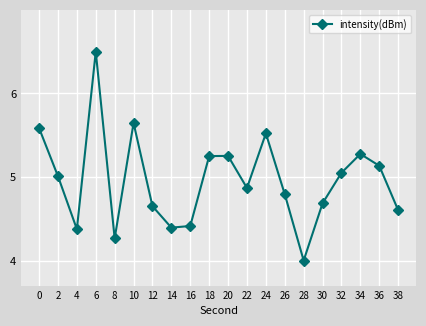

At which label is the value closest to 5?

2